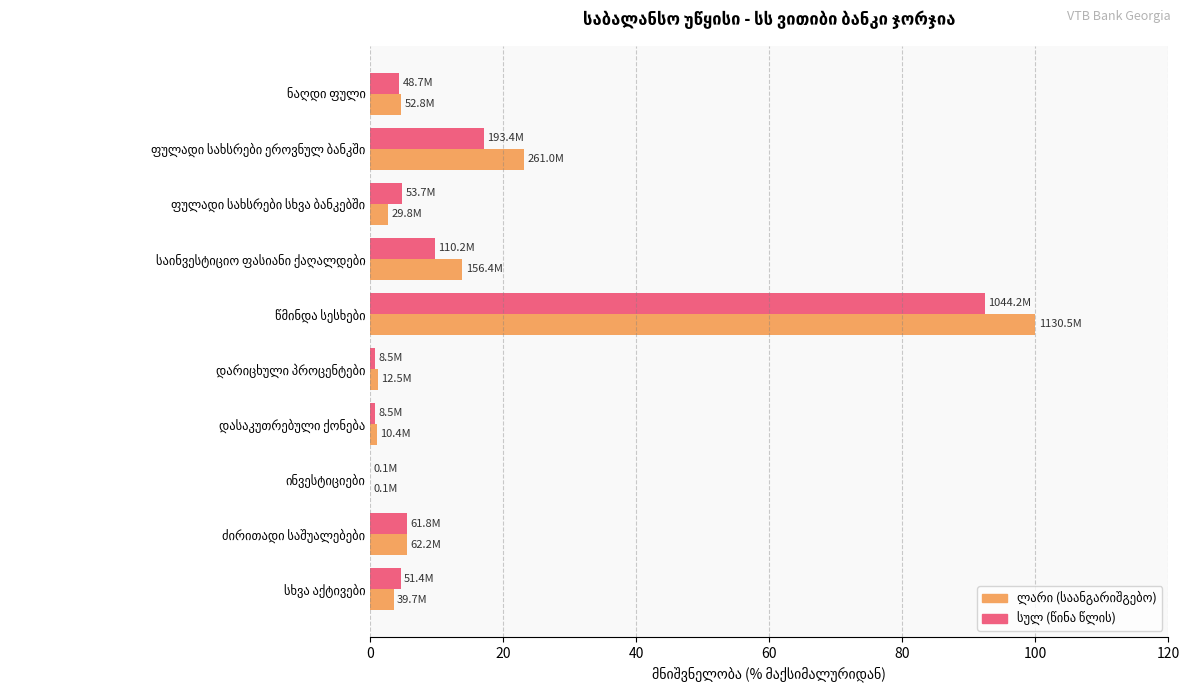

Between ფულადი სახსრები ეროვნულ ბანკში and წმინდა სესხები, which series saw the biggest shift?

ლარი (საანგარიშგებო)